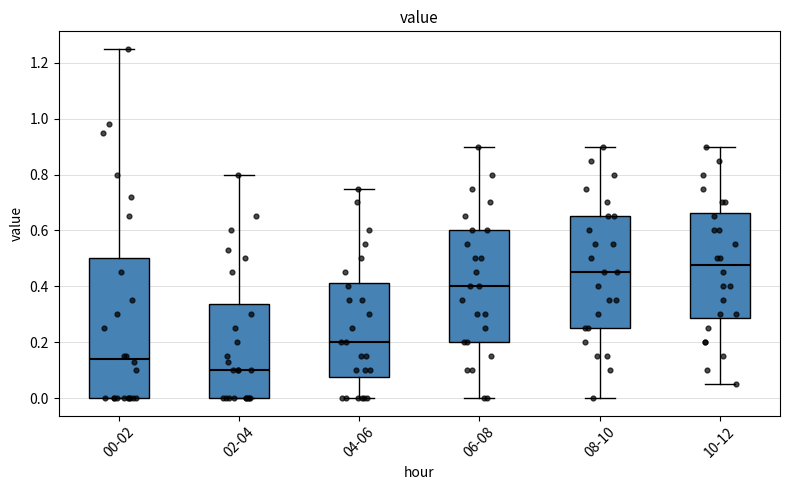

Reading left to right, read every box against the y-axis: the position of its median line, the range the box covers, and the ends of its whiskers. The values are not printed on the chart, so give them approximately, as read against the axis.

00-02: median 0.14, box 0.00 to 0.50, whiskers 0.00 to 1.26
02-04: median 0.10, box 0.00 to 0.34, whiskers 0.00 to 0.80
04-06: median 0.20, box 0.08 to 0.42, whiskers 0.00 to 0.76
06-08: median 0.40, box 0.20 to 0.60, whiskers 0.00 to 0.90
08-10: median 0.46, box 0.26 to 0.66, whiskers 0.00 to 0.90
10-12: median 0.48, box 0.28 to 0.66, whiskers 0.06 to 0.90